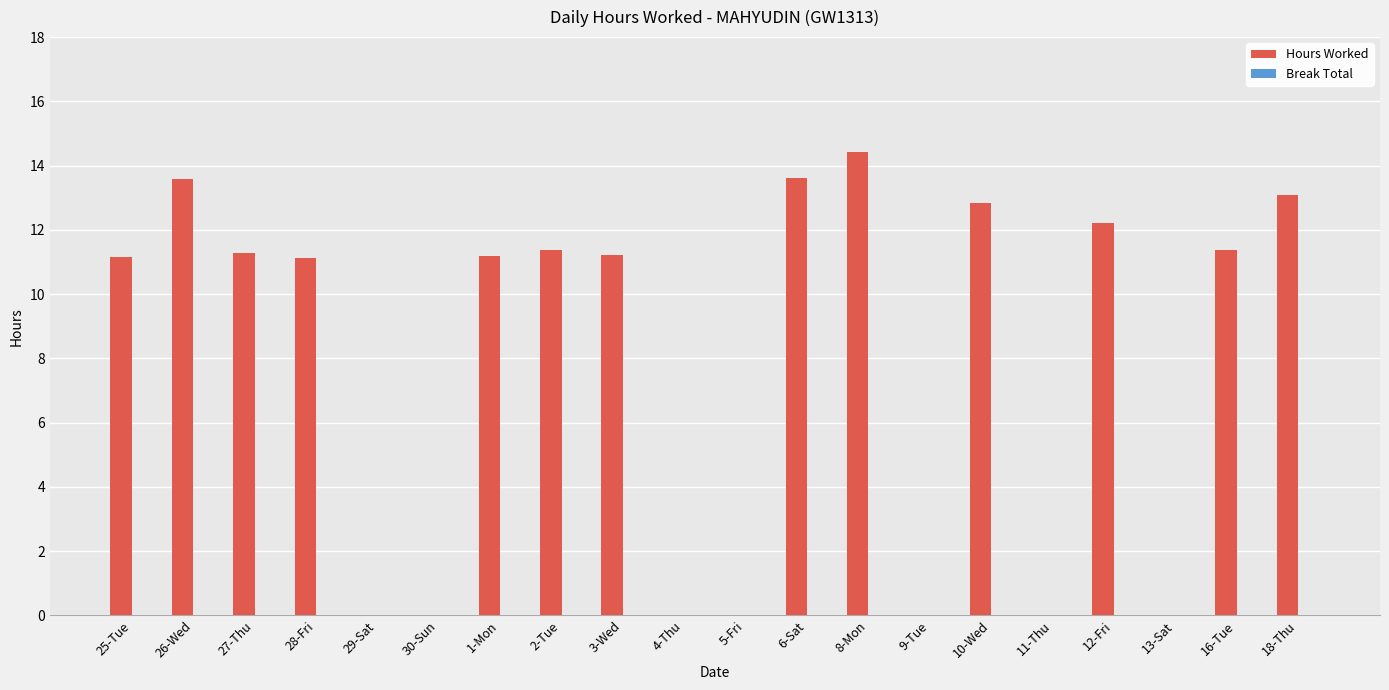

True or false: the data shows 0.0 at 29-Sat.

True